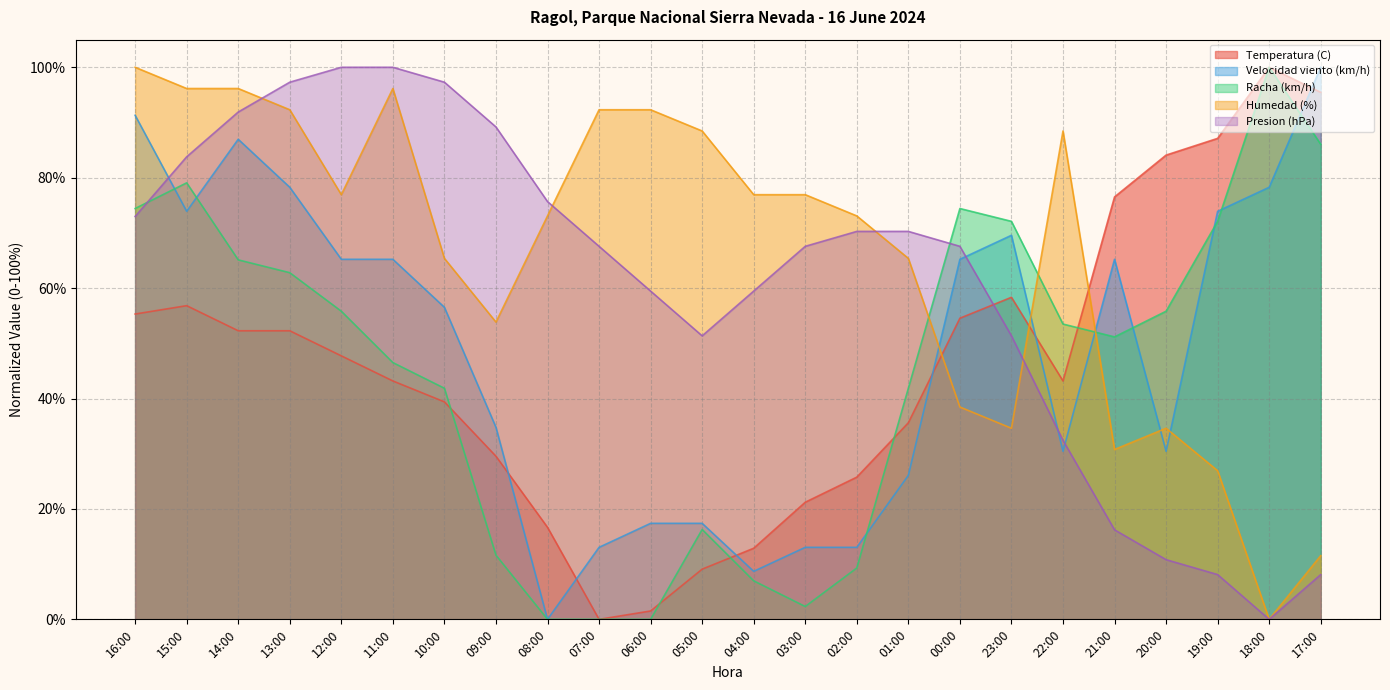

Reading left to right, transcribe all the data shown in this chart.

Temperatura (C): 16:00=55.3	15:00=56.8	14:00=52.3	13:00=52.3	12:00=47.7	11:00=43.2	10:00=39.4	09:00=29.5	08:00=16.7	07:00=0.0	06:00=1.5	05:00=9.1	04:00=12.9	03:00=21.2	02:00=25.8	01:00=35.6	00:00=54.5	23:00=58.3	22:00=43.2	21:00=76.5	20:00=84.1	19:00=87.1	18:00=100.0	17:00=95.5
Velocidad viento (km/h): 16:00=91.3	15:00=73.9	14:00=87.0	13:00=78.3	12:00=65.2	11:00=65.2	10:00=56.5	09:00=34.8	08:00=0.0	07:00=13.0	06:00=17.4	05:00=17.4	04:00=8.7	03:00=13.0	02:00=13.0	01:00=26.1	00:00=65.2	23:00=69.6	22:00=30.4	21:00=65.2	20:00=30.4	19:00=73.9	18:00=78.3	17:00=100.0
Racha (km/h): 16:00=74.4	15:00=79.1	14:00=65.1	13:00=62.8	12:00=55.8	11:00=46.5	10:00=41.9	09:00=11.6	08:00=0.0	07:00=0.0	06:00=0.0	05:00=16.3	04:00=7.0	03:00=2.3	02:00=9.3	01:00=41.9	00:00=74.4	23:00=72.1	22:00=53.5	21:00=51.2	20:00=55.8	19:00=72.1	18:00=100.0	17:00=86.0
Humedad (%): 16:00=100.0	15:00=96.2	14:00=96.2	13:00=92.3	12:00=76.9	11:00=96.2	10:00=65.4	09:00=53.8	08:00=73.1	07:00=92.3	06:00=92.3	05:00=88.5	04:00=76.9	03:00=76.9	02:00=73.1	01:00=65.4	00:00=38.5	23:00=34.6	22:00=88.5	21:00=30.8	20:00=34.6	19:00=26.9	18:00=0.0	17:00=11.5
Presion (hPa): 16:00=73.0	15:00=83.8	14:00=91.9	13:00=97.3	12:00=100.0	11:00=100.0	10:00=97.3	09:00=89.2	08:00=75.7	07:00=67.6	06:00=59.5	05:00=51.4	04:00=59.5	03:00=67.6	02:00=70.3	01:00=70.3	00:00=67.6	23:00=51.4	22:00=32.4	21:00=16.2	20:00=10.8	19:00=8.1	18:00=0.0	17:00=8.1